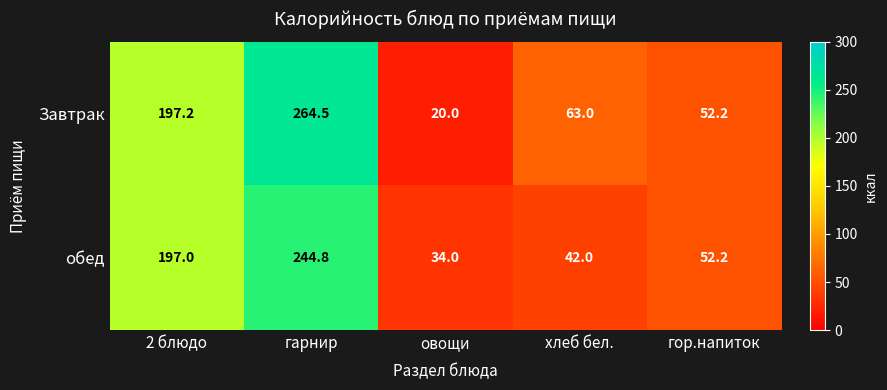

Between 2 блюдо and хлеб бел., which series saw the biggest shift?

обед